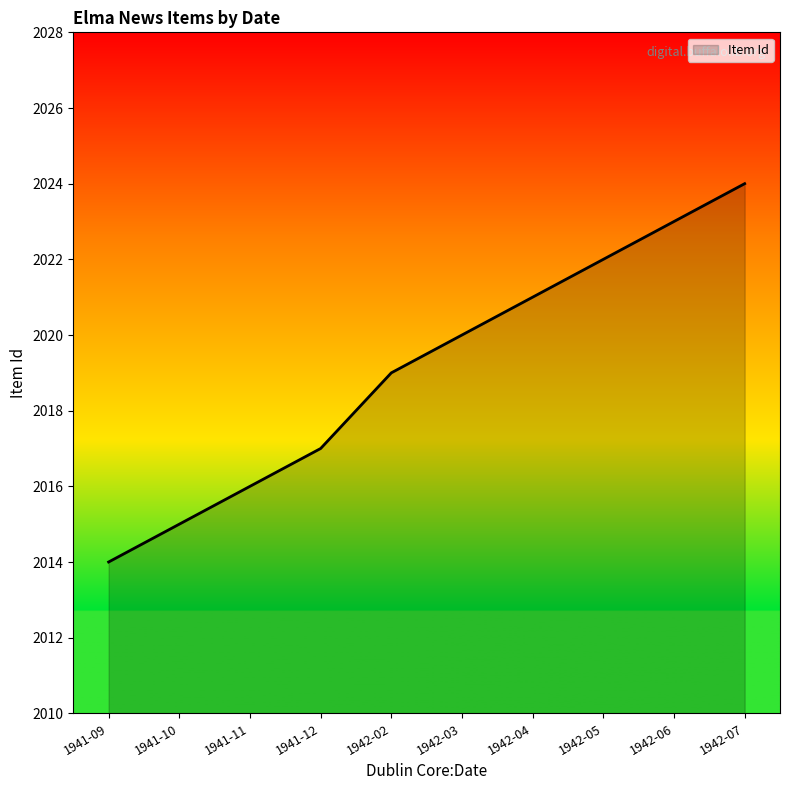

How many values are between 2016 and 2022?

6